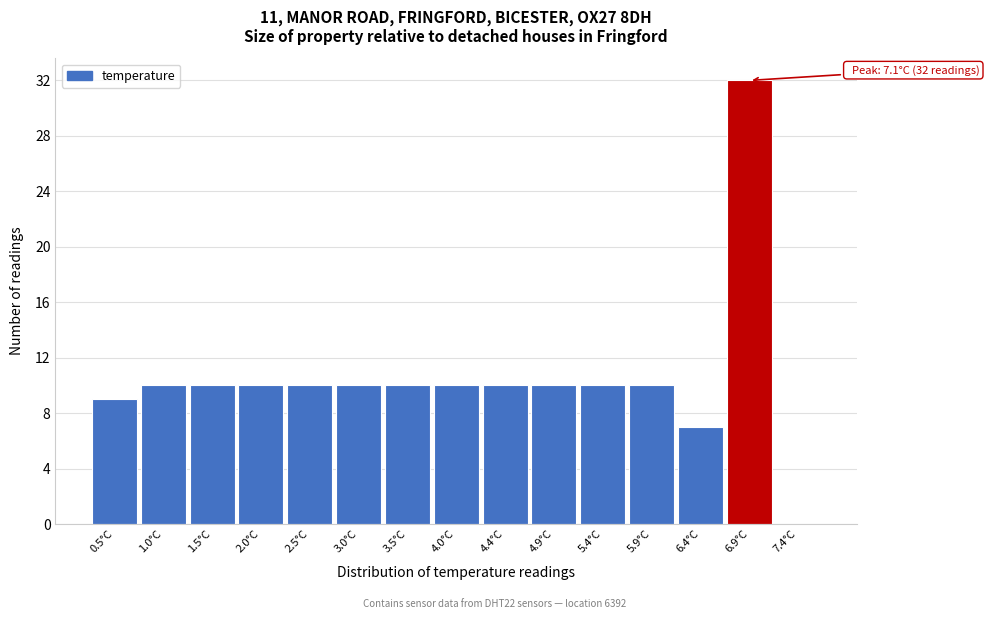

Reading left to right, list all the values displayed in this chart.

0.5°C=9	1.0°C=10	1.5°C=10	2.0°C=10	2.5°C=10	3.0°C=10	3.5°C=10	4.0°C=10	4.4°C=10	4.9°C=10	5.4°C=10	5.9°C=10	6.4°C=7	6.9°C=32	7.4°C=0